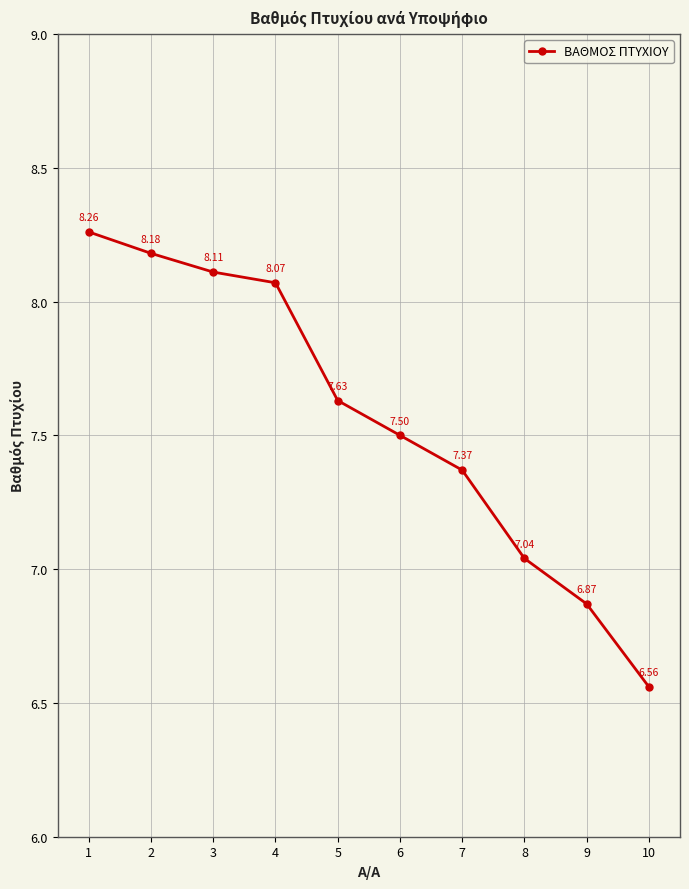

Where does the data first go above 7?

1